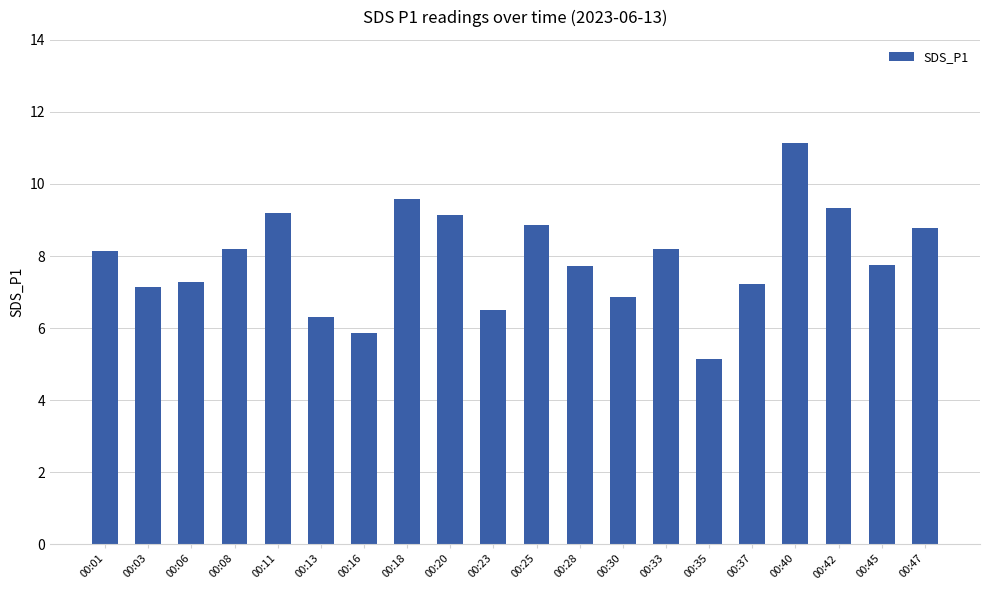

What is the maximum value shown in the chart?

11.1